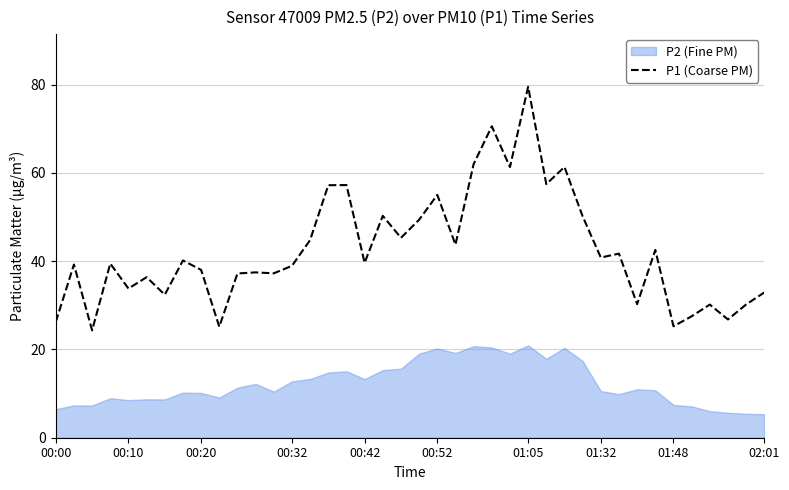

What is the change in value from 00:32 to 10?

-2.2